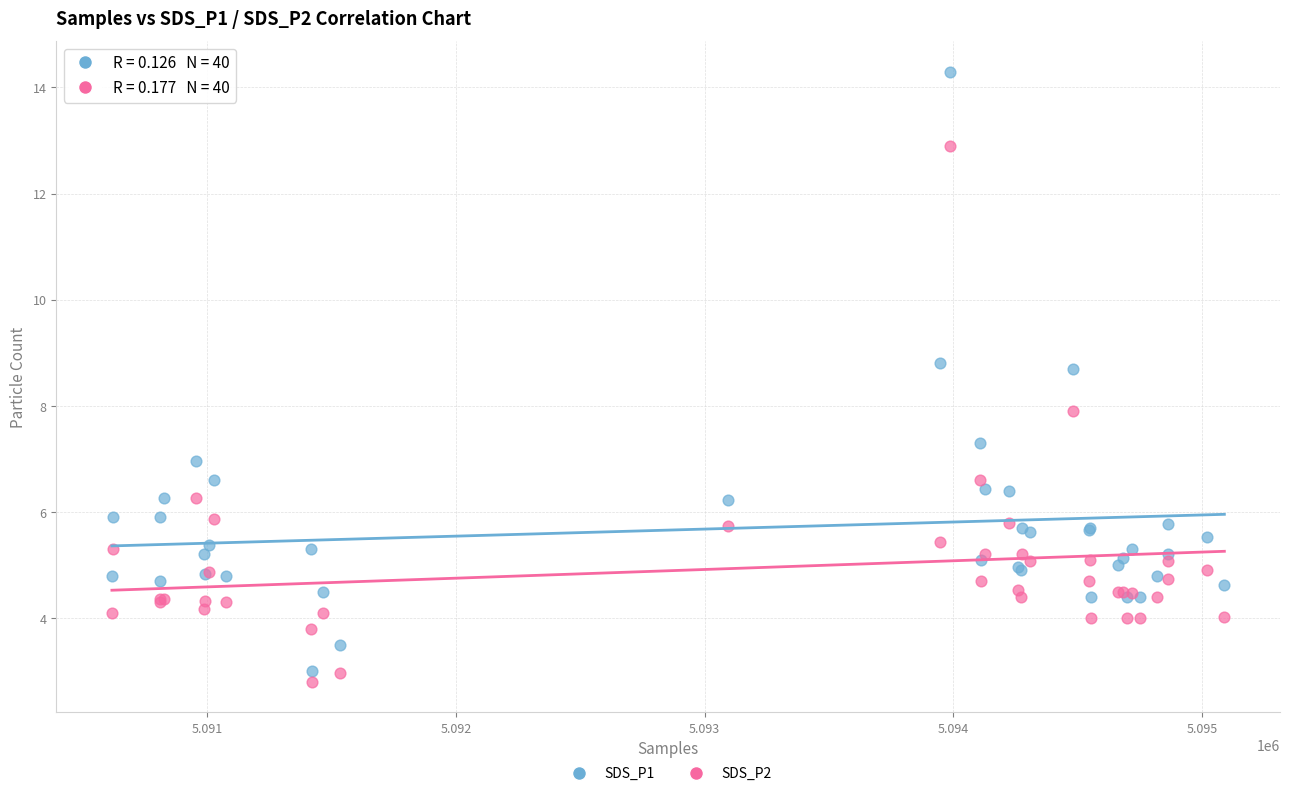

Which series contains the highest Y value?

SDS_P1